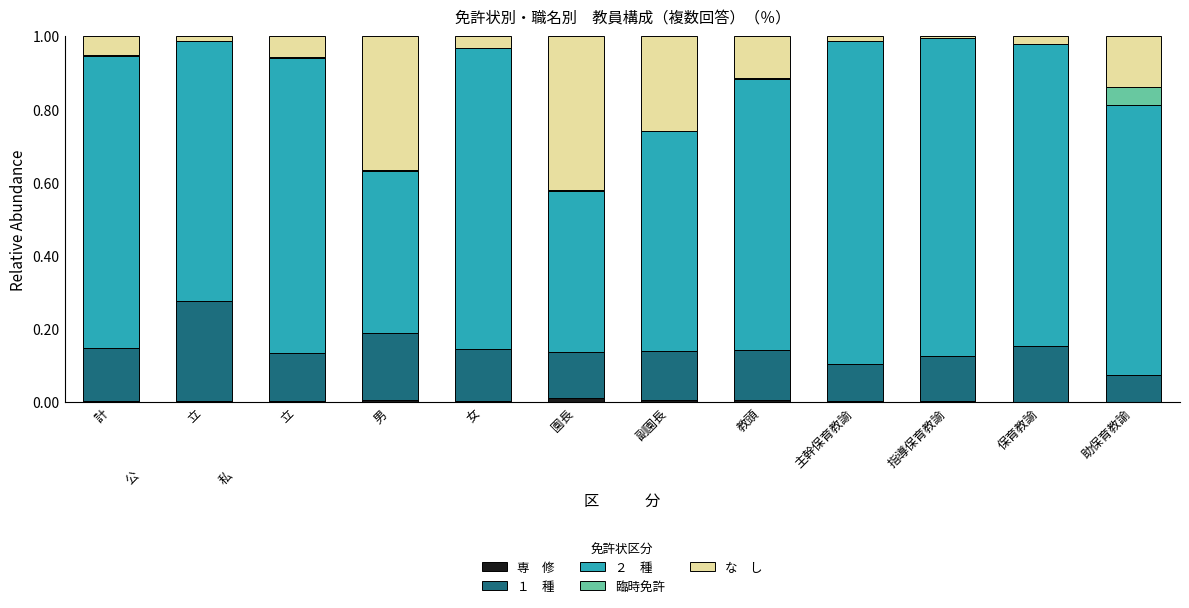

Are the bars horizontal?

No